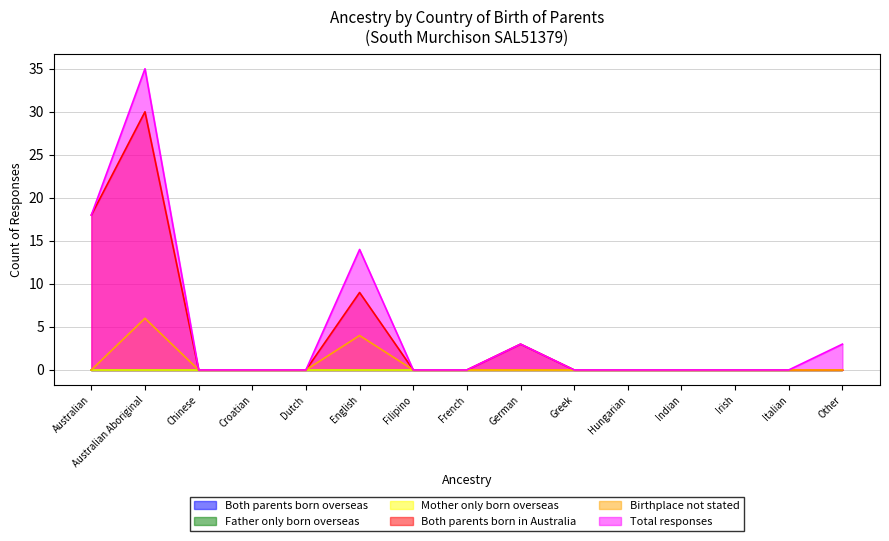

What is the label of the 13th point from the right?

Chinese